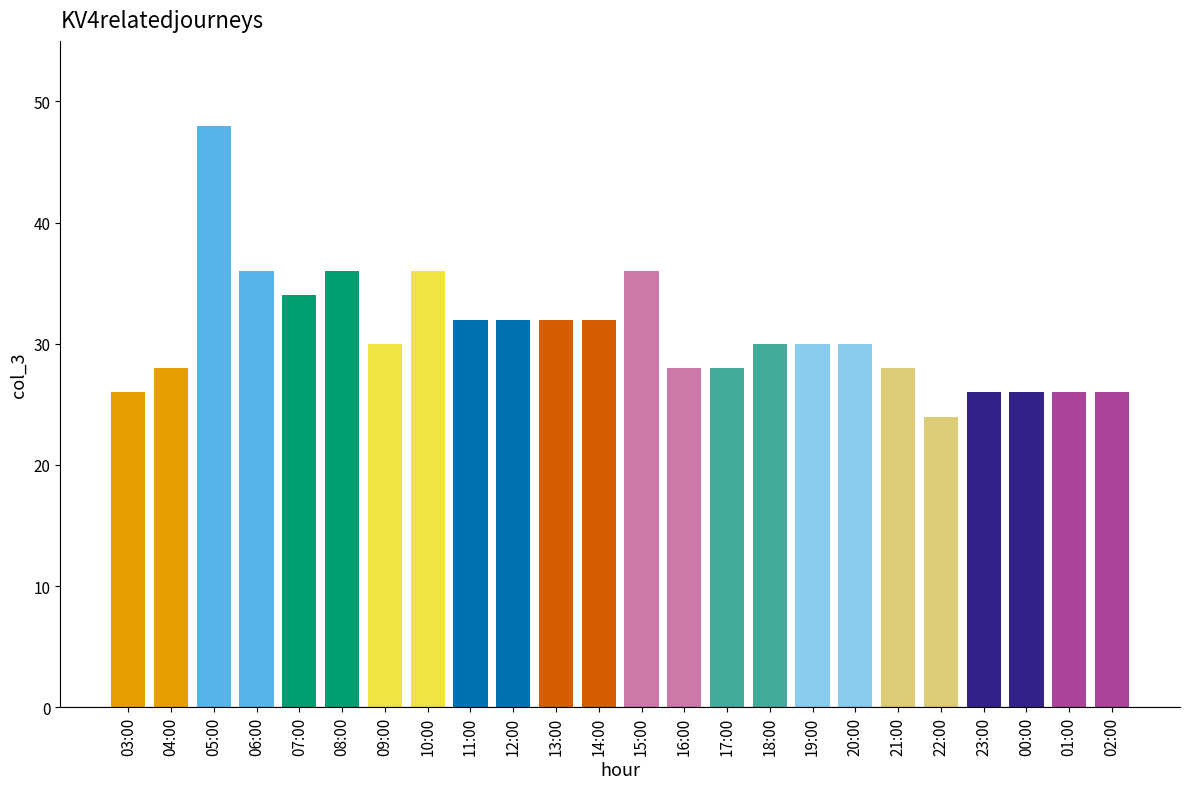

True or false: the data shows 26 at 00:00.

True